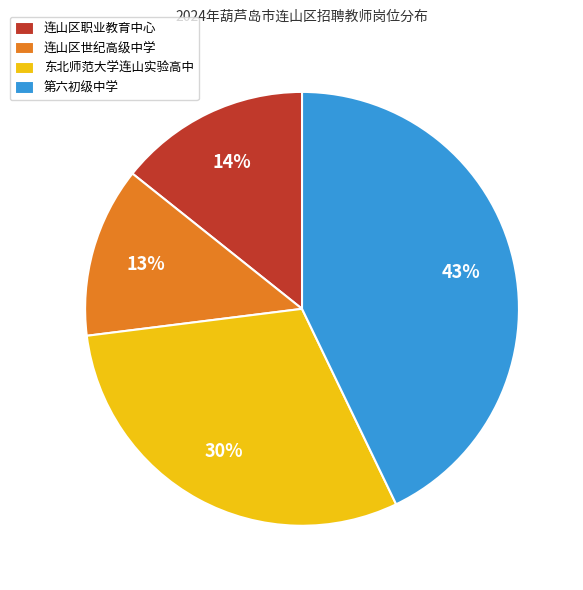

True or false: 第六初级中学 accounts for 53% of the total.

False